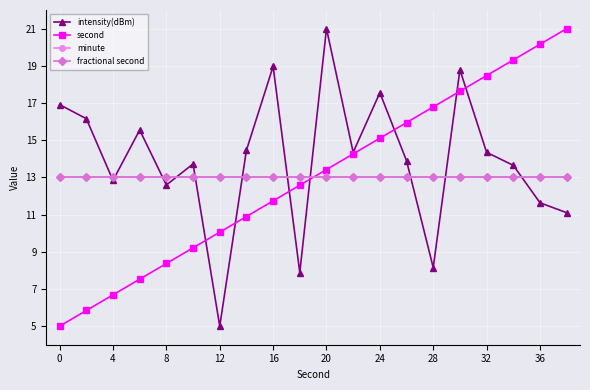

What is the lowest value of the second series?

5.0